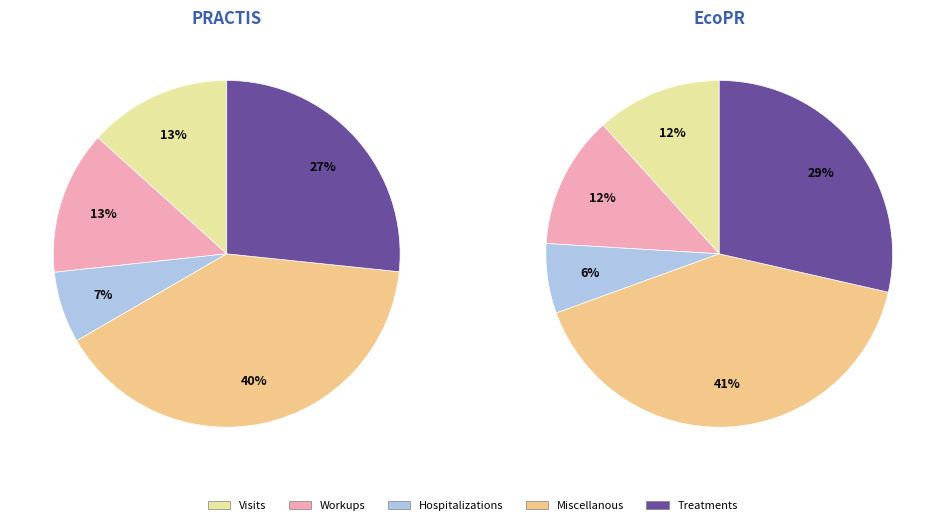

Is 28/1622 the majority of the pie?

No